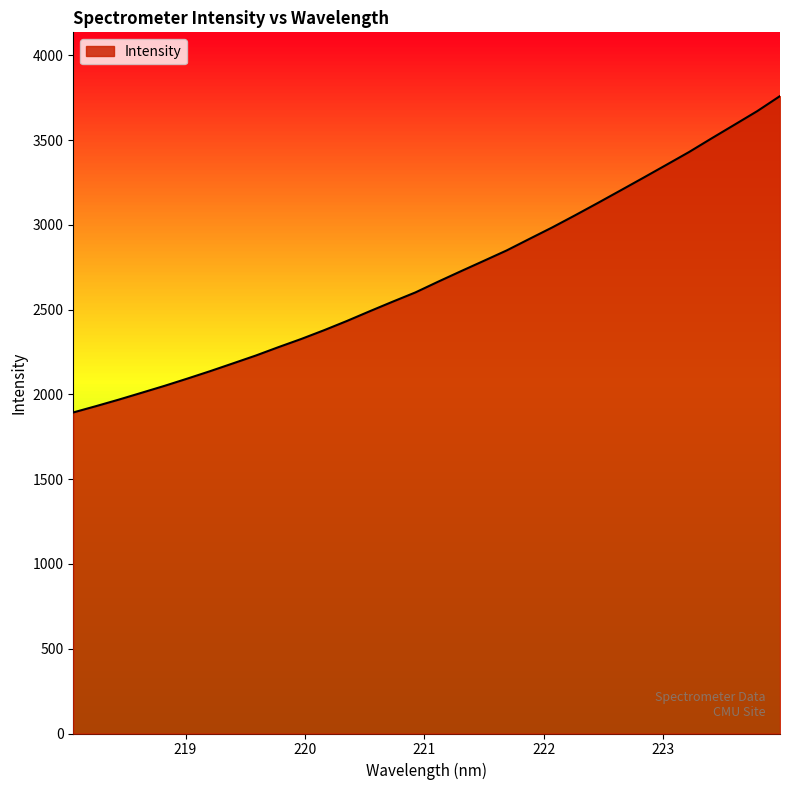

What is the minimum value shown in the chart?

1893.5